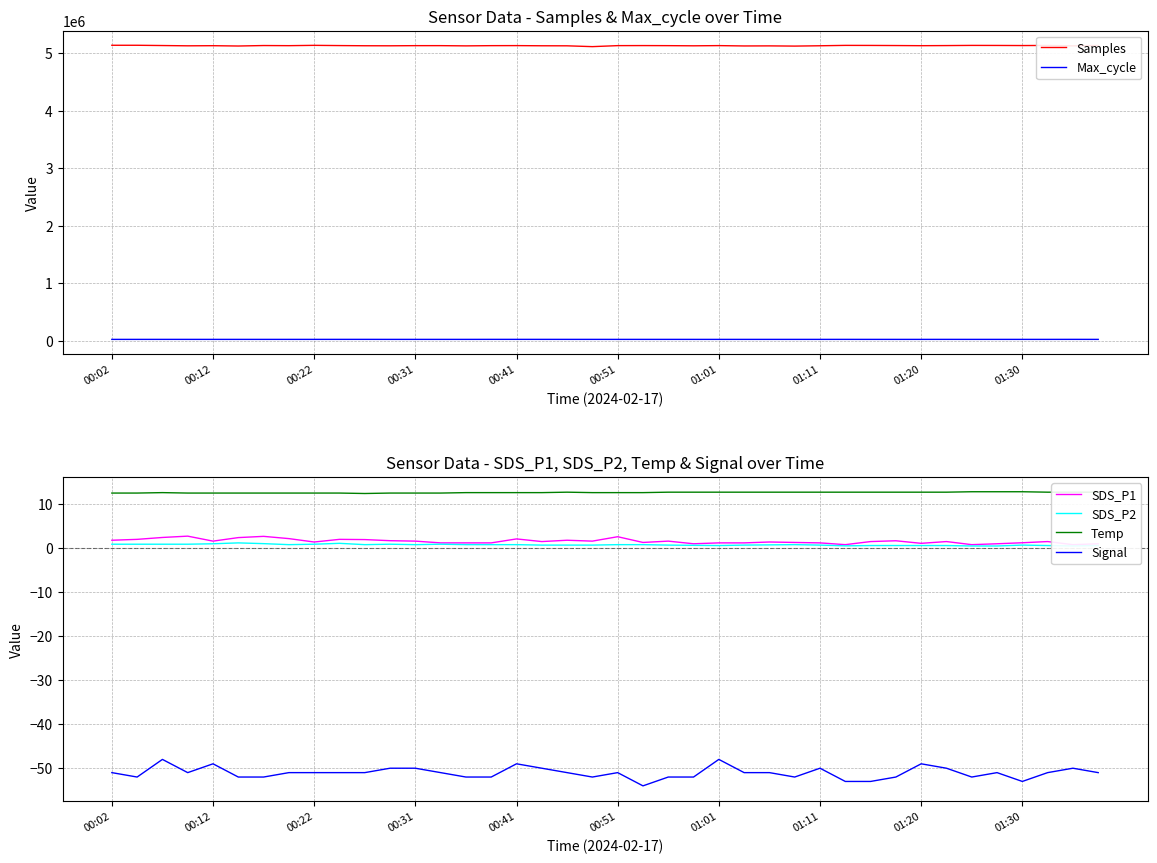

True or false: Signal and Temp cross at least once.

False